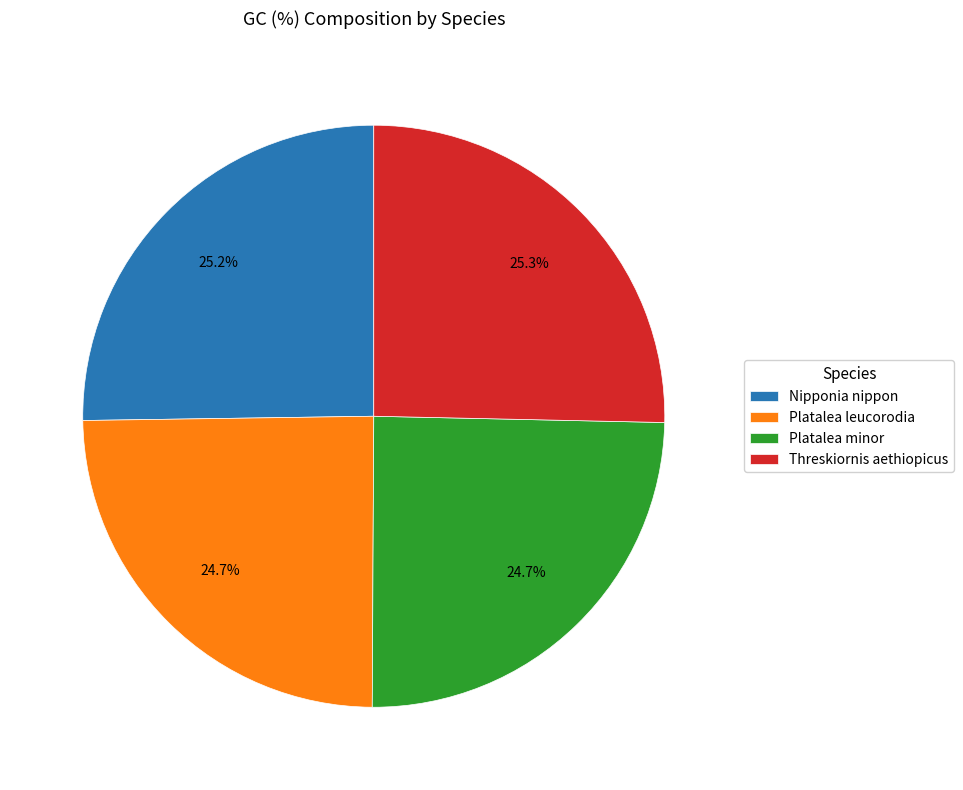

Is there any slice that represents more than half of the pie?

No